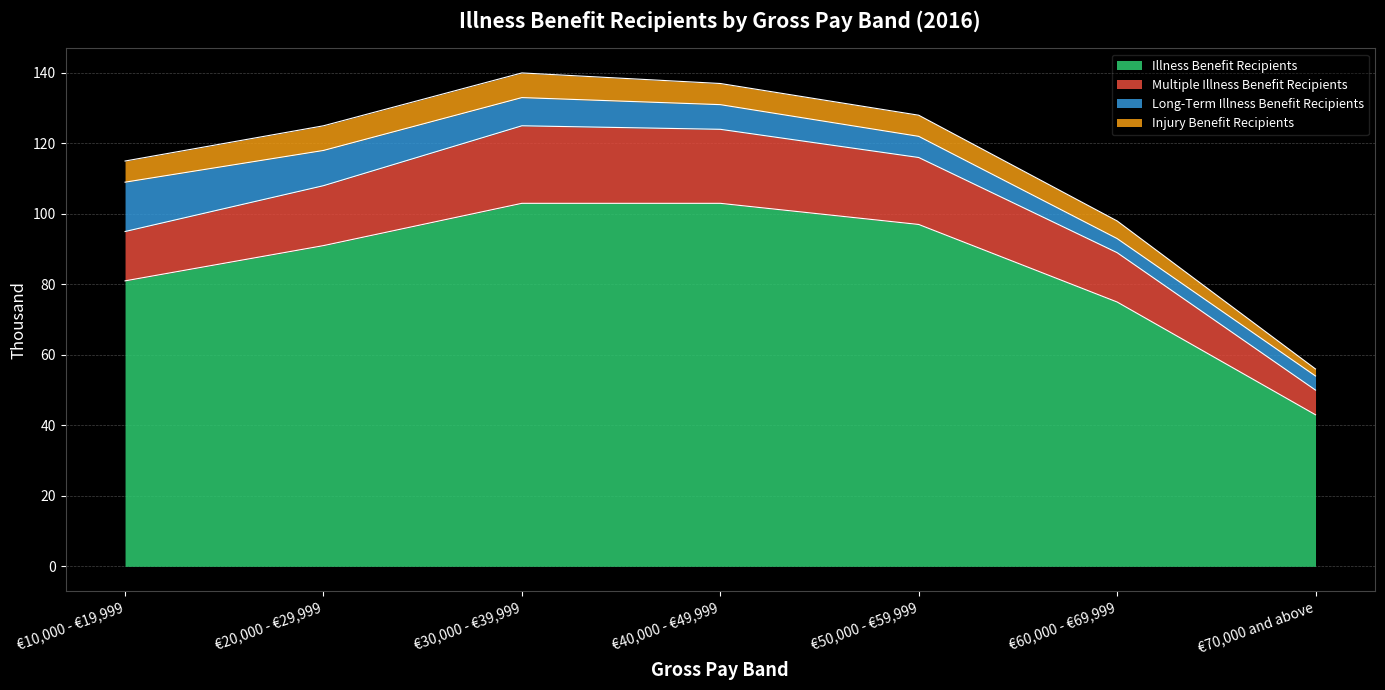

Is it true that Illness Benefit Recipients equals 27 at €50,000 - €59,999?

False